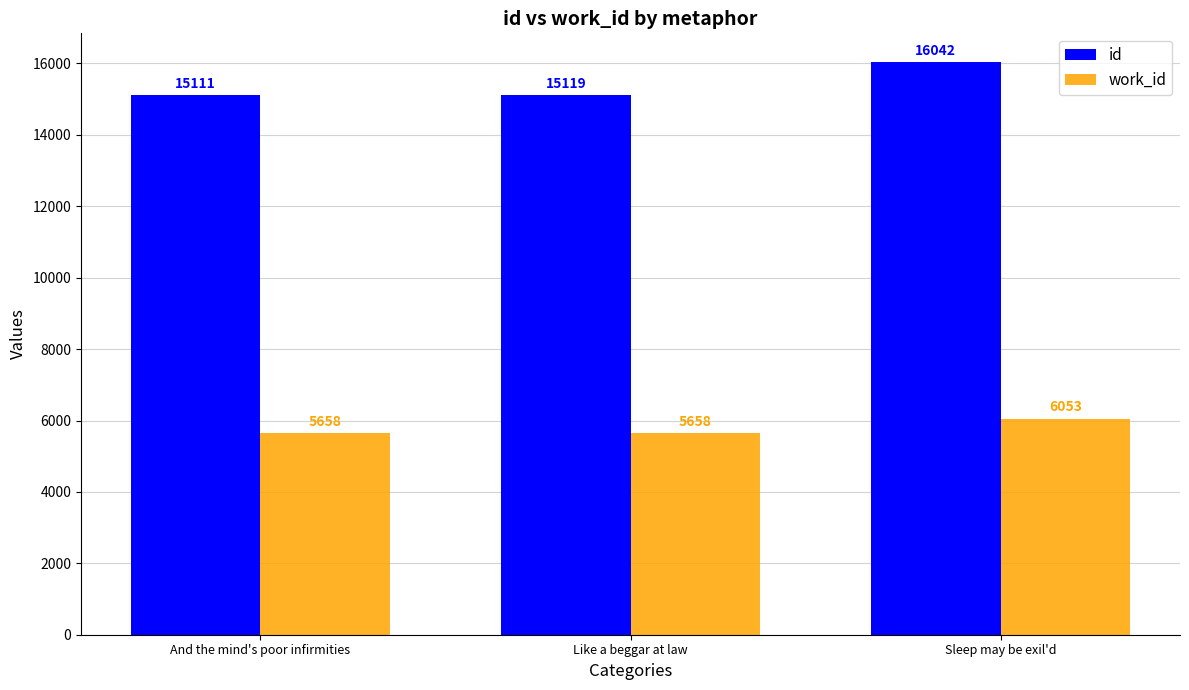

At which category does the chart reach its peak across all series?

Sleep may be exil'd